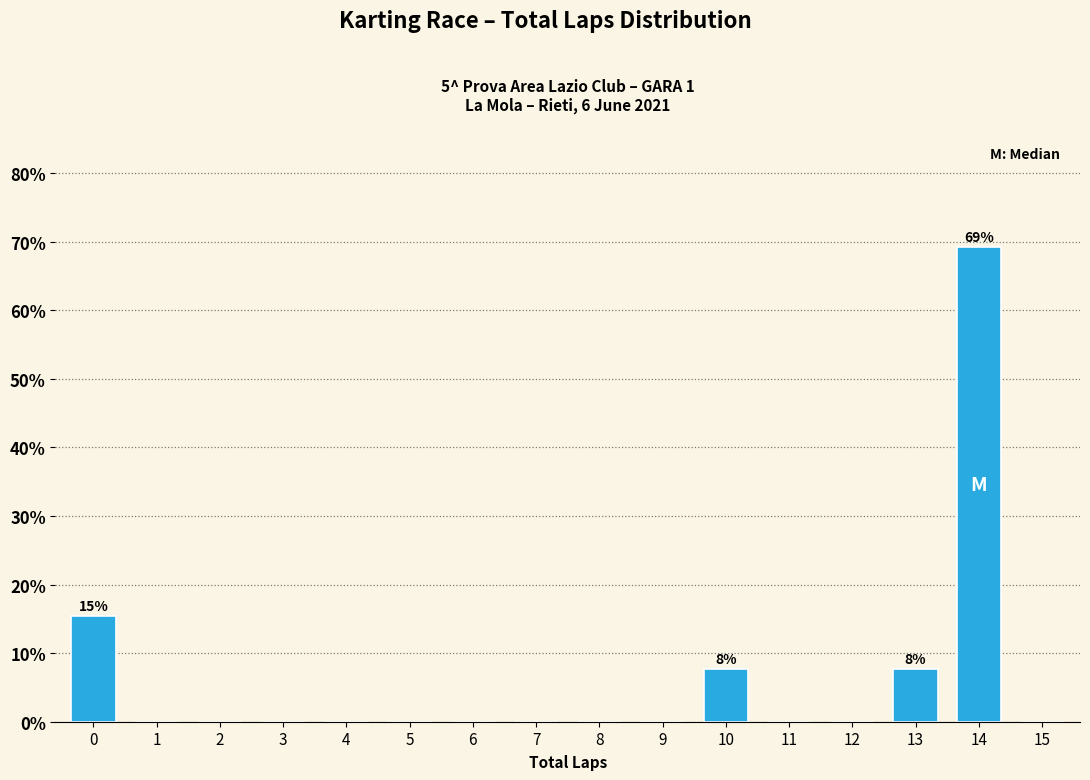

Reading left to right, what are all the values shown in this chart?

0=15.4	1=0.0	2=0.0	3=0.0	4=0.0	5=0.0	6=0.0	7=0.0	8=0.0	9=0.0	10=7.7	11=0.0	12=0.0	13=7.7	14=69.2	15=0.0